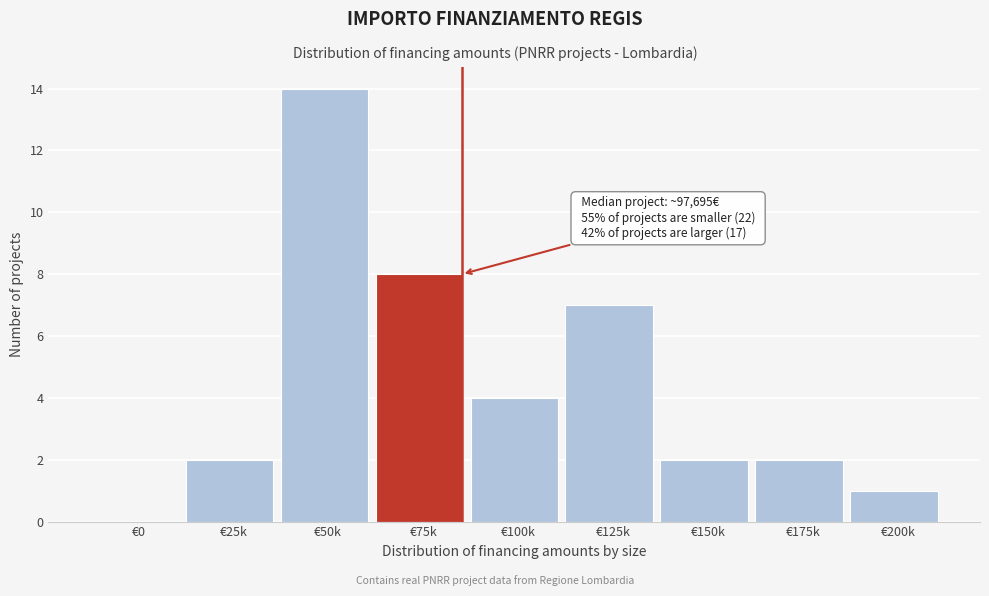

Reading left to right, what are all the values shown in this chart?

€0=0	€25k=2	€50k=14	€75k=8	€100k=4	€125k=7	€150k=2	€175k=2	€200k=1